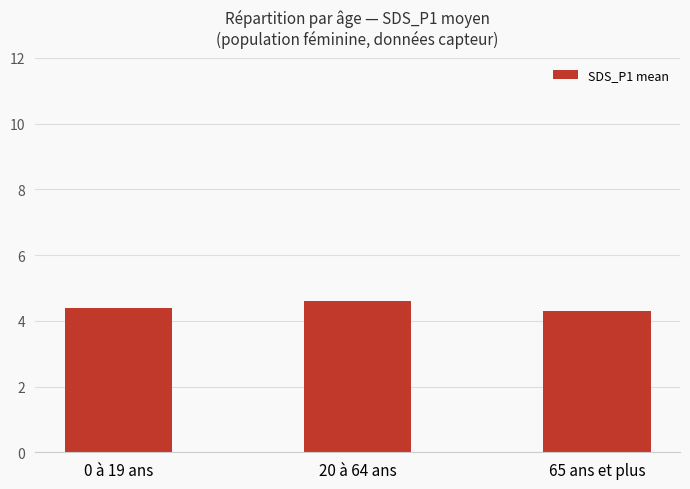

Are the bars horizontal?

No